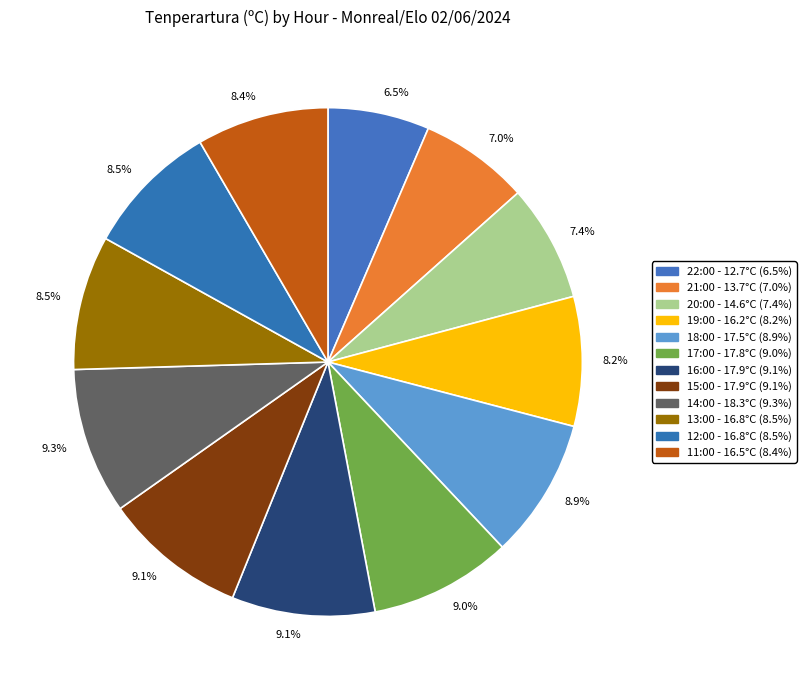

To the nearest percent, what is the difference between the largest and smallest slice percentages?

3%